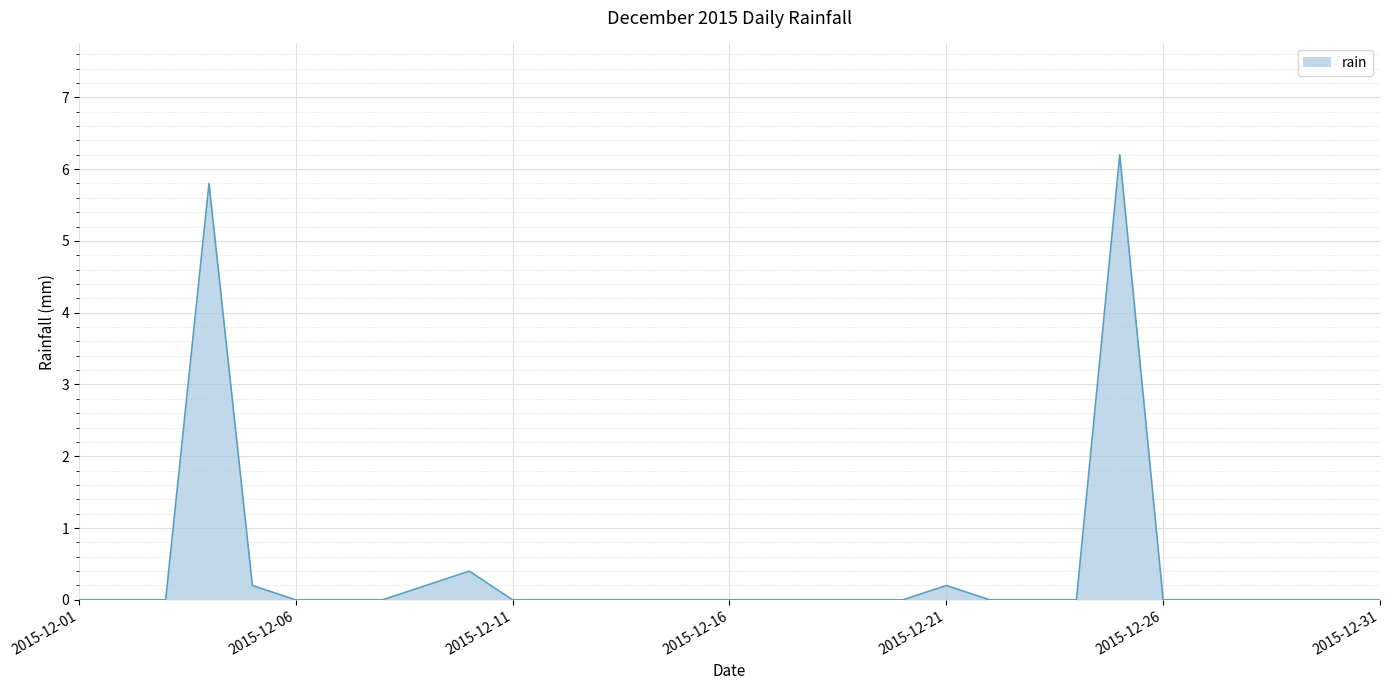

What is the difference between the maximum and minimum values?

6.2